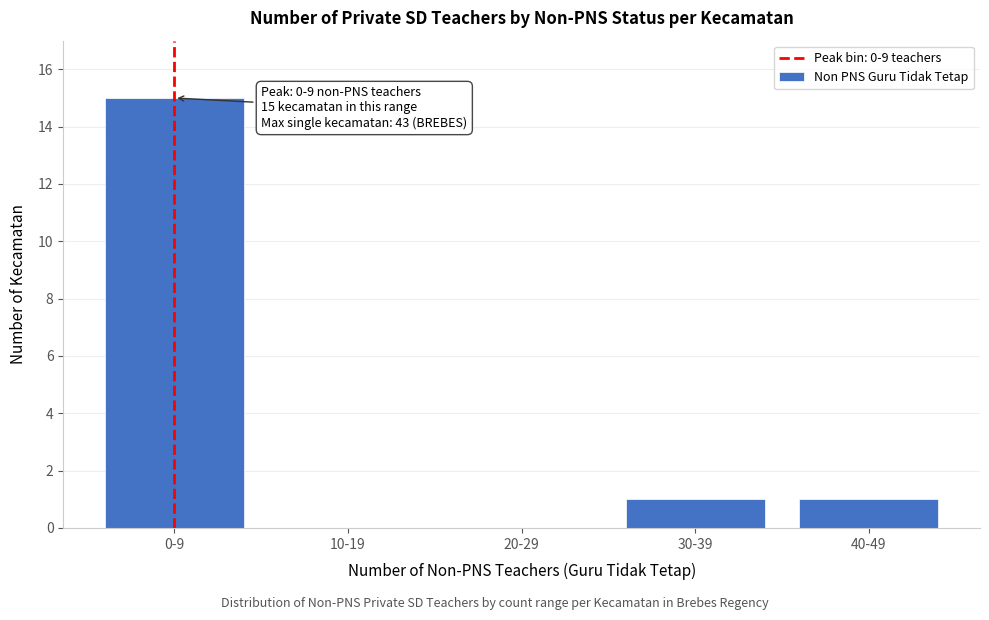

Reading left to right, what are all the values shown in this chart?

0-9=15	10-19=0	20-29=0	30-39=1	40-49=1